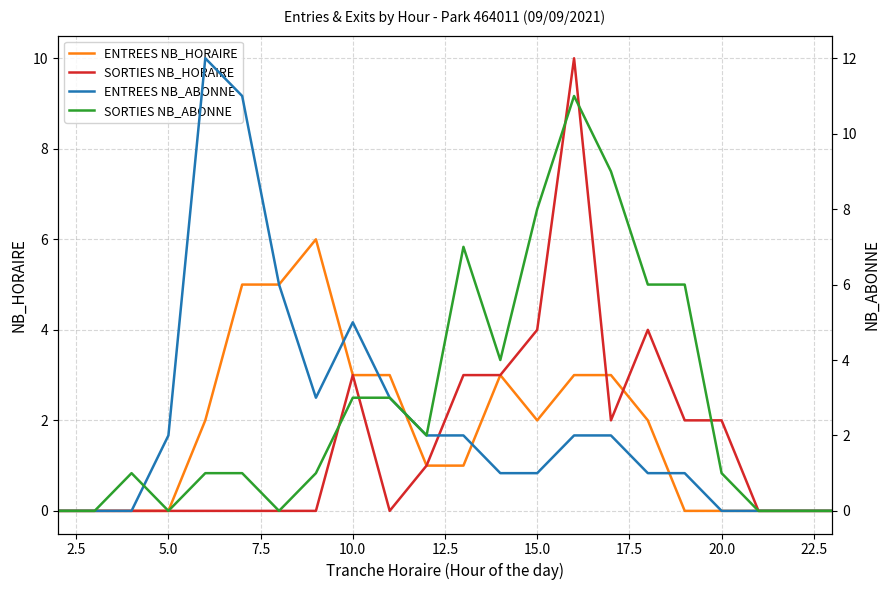

How many series are shown in this chart?

4